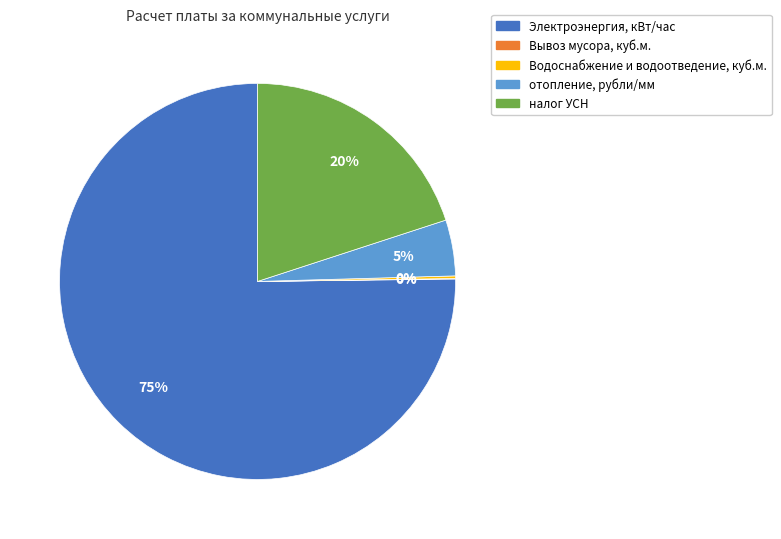

The налог УСН slice represents 20% of the pie. True or false?

True